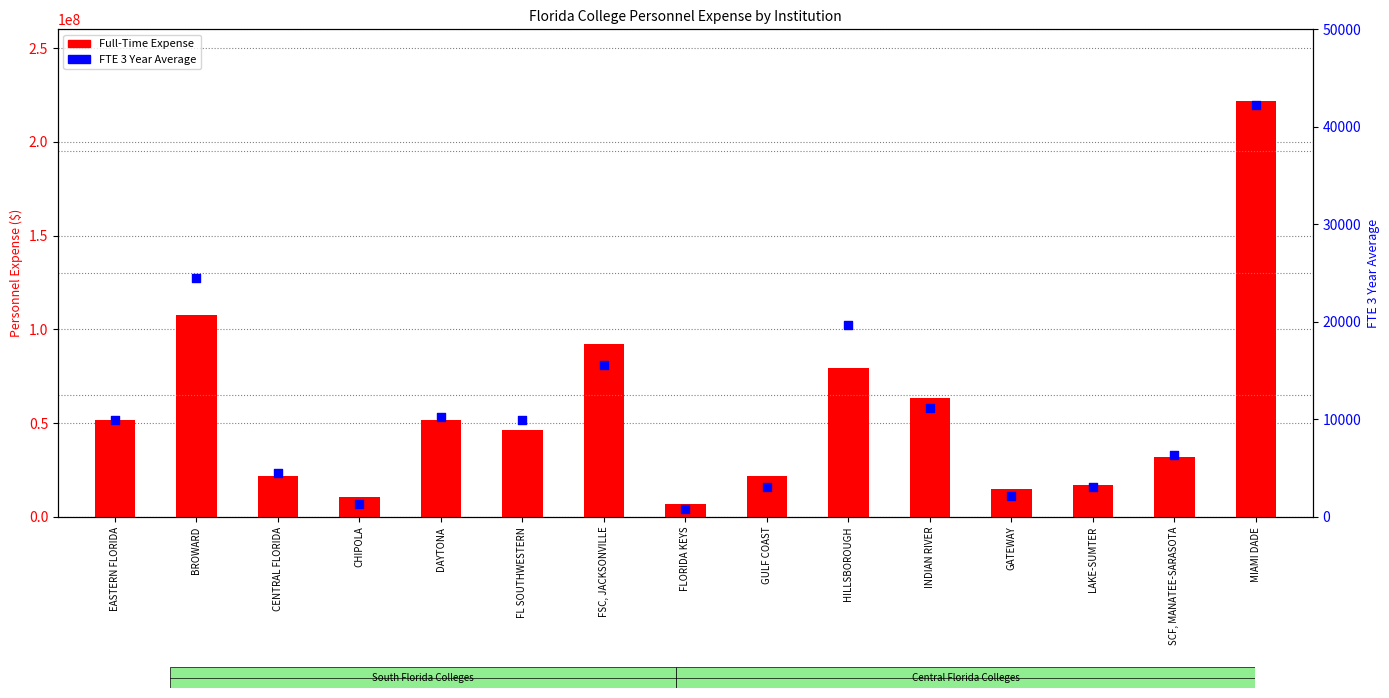

Which series has the largest total across all categories?

Full-Time Expense